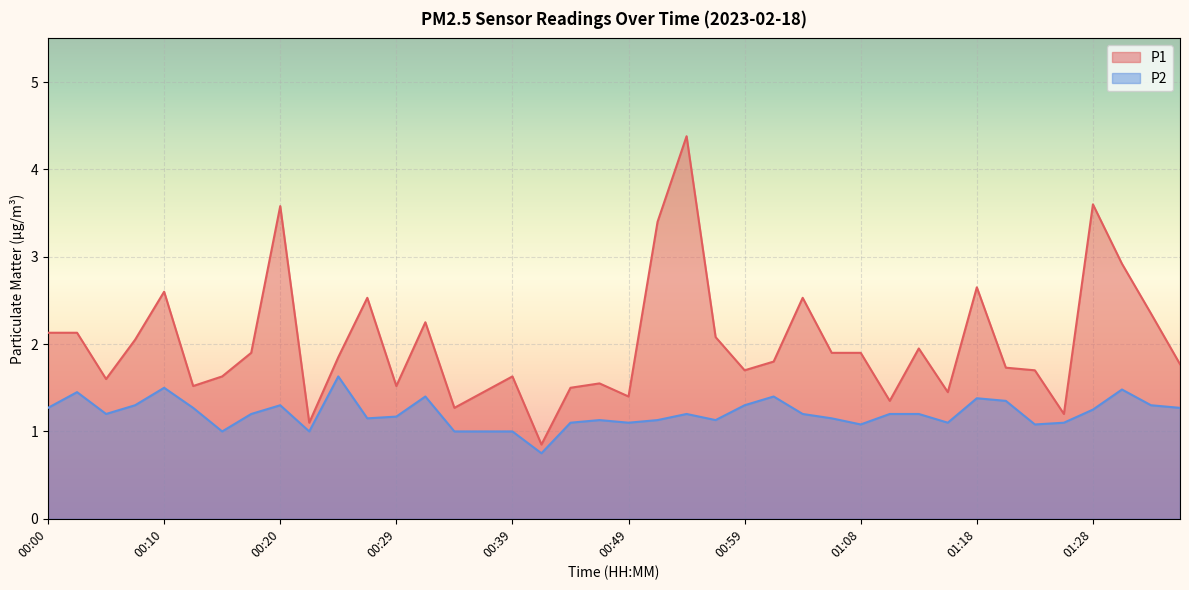

Rank the series by their average value, from highest to lowest.

P1, P2